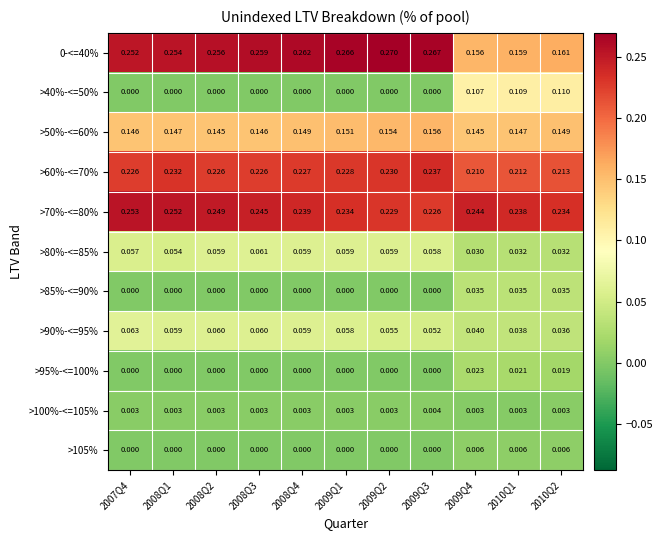

Is the value of >100%-<=105% at 2008Q3 greater than the value of 0-<=40% at 2007Q4?

No